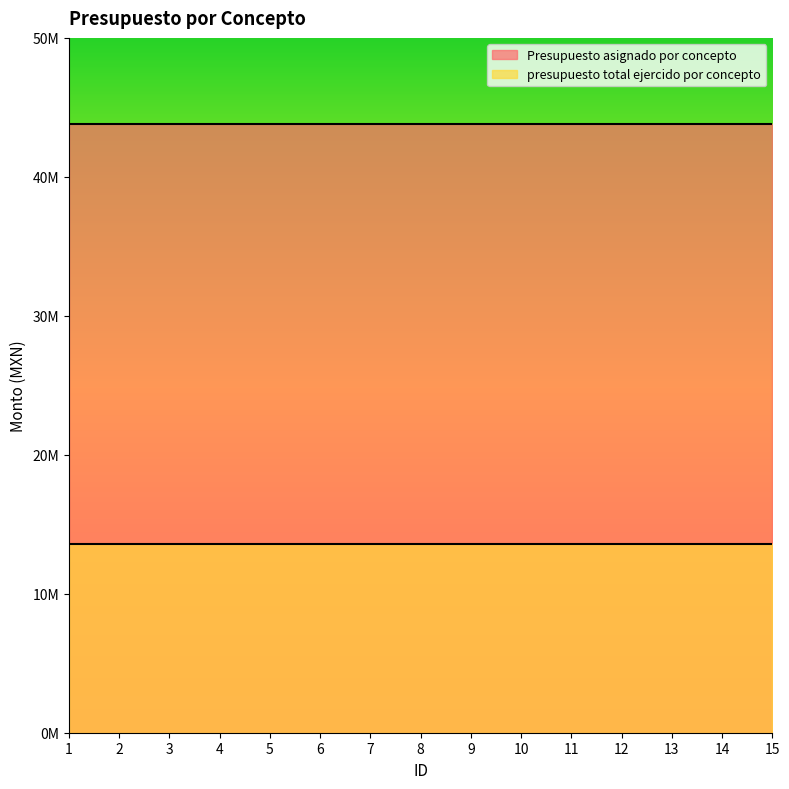

Reading left to right, extract all data points from this chart.

Presupuesto asignado por concepto: 1=43800000.0	2=43800000.0	3=43800000.0	4=43800000.0	5=43800000.0	6=43800000.0	7=43800000.0	8=43800000.0	9=43800000.0	10=43800000.0	11=43800000.0	12=43800000.0	13=43800000.0	14=43800000.0	15=43800000.0
presupuesto total ejercido por concepto: 1=13568581.8	2=13568581.8	3=13568581.8	4=13568581.8	5=13568581.8	6=13568581.8	7=13568581.8	8=13568581.8	9=13568581.8	10=13568581.8	11=13568581.8	12=13568581.8	13=13568581.8	14=13568581.8	15=13568581.8